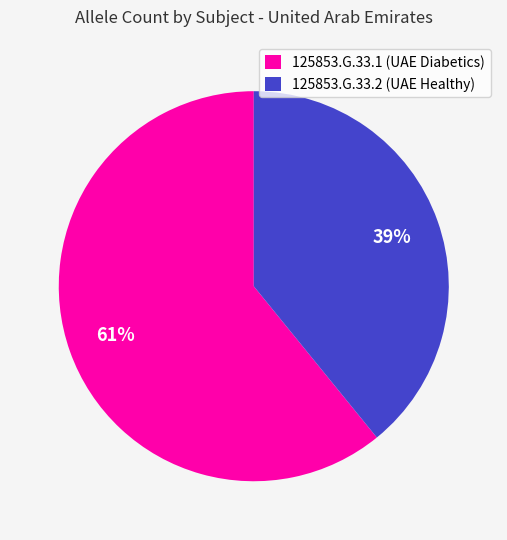

Rank the categories by value from highest to lowest.

125853.G.33.1, 125853.G.33.2